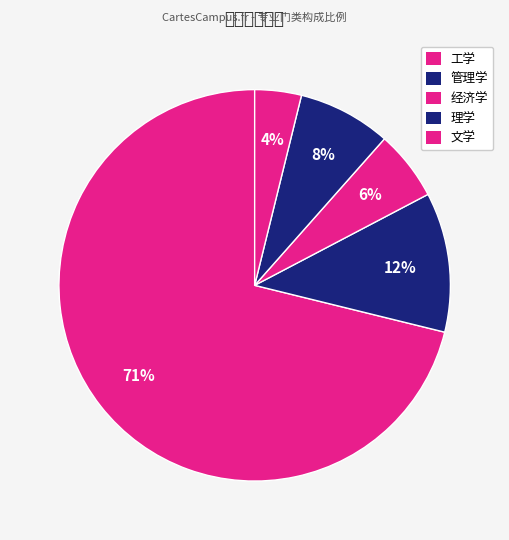

Which category has the smallest portion of the pie?

经济学